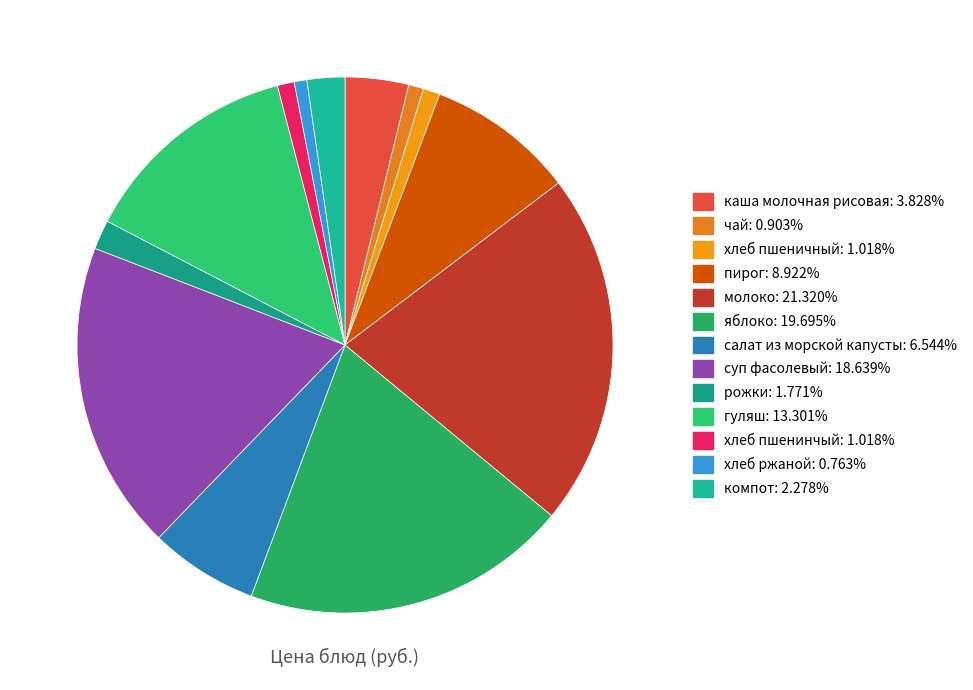

How many segments does this pie chart have?

13